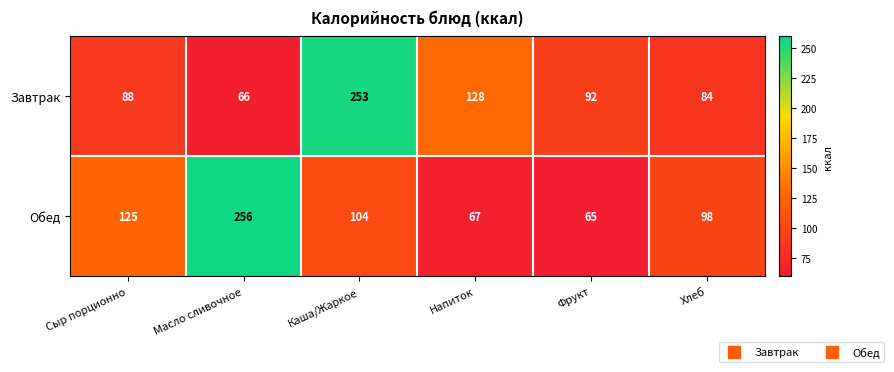

What is the sum of the Завтрак values at Напиток and Масло сливочное?

194